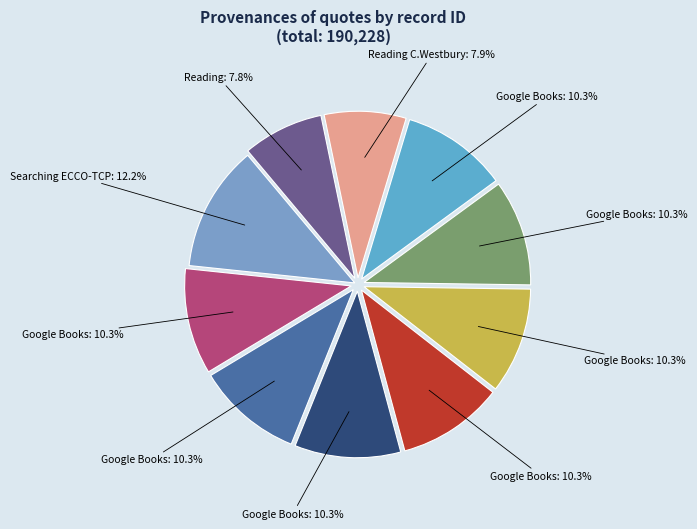

Count the number of slices in the pie.

10